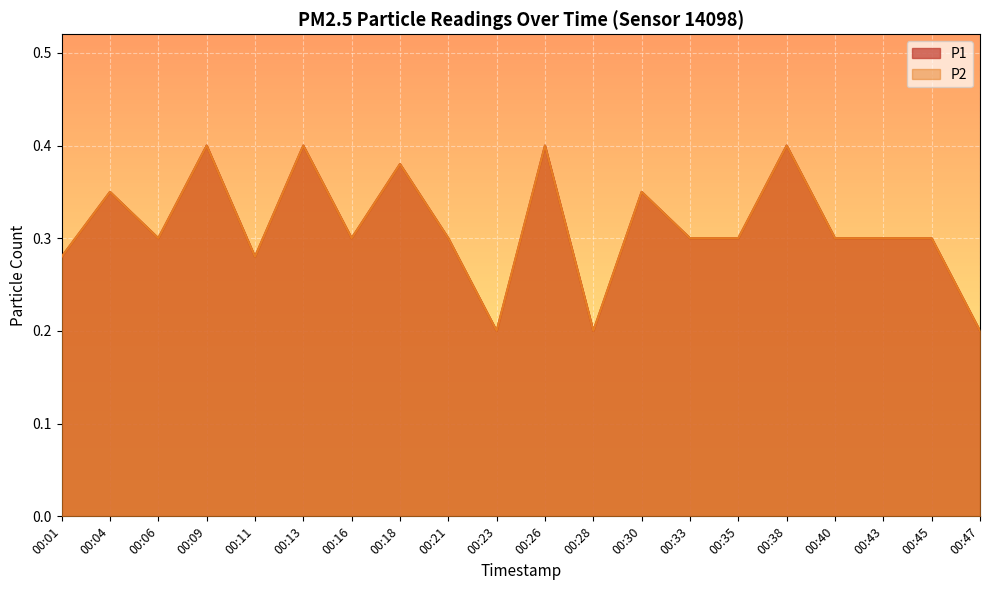

What is the total value across all series at 00:26?

0.8